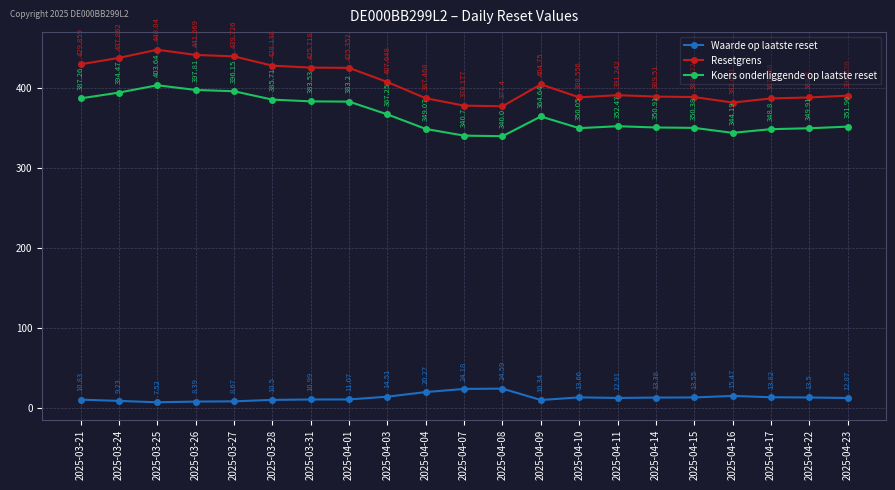

Which series changed the most between 2025-03-24 and 2025-03-28?

Resetgrens